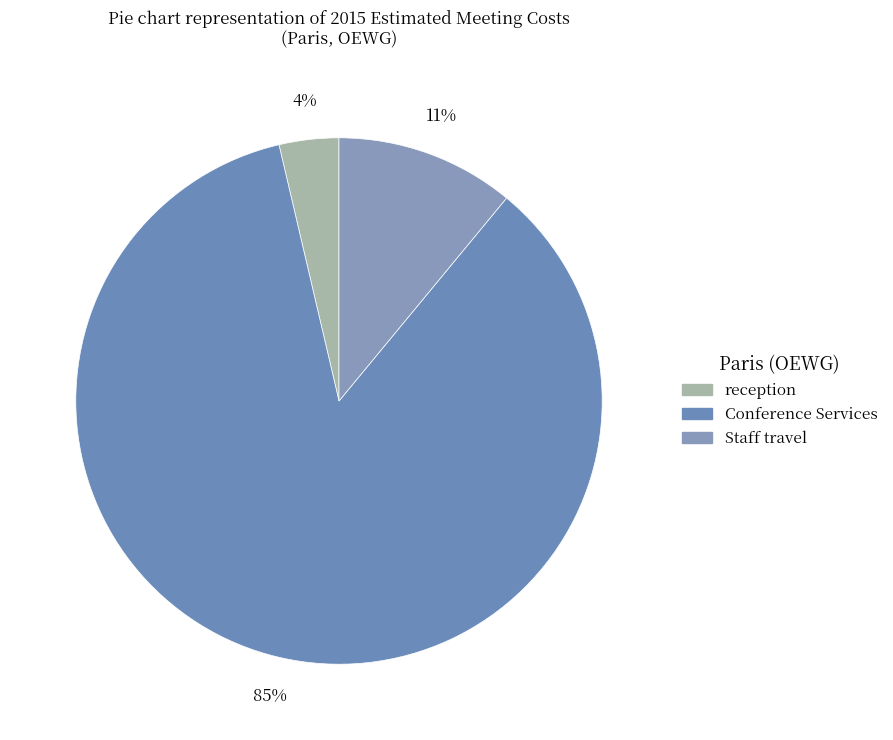

How many segments does this pie chart have?

3